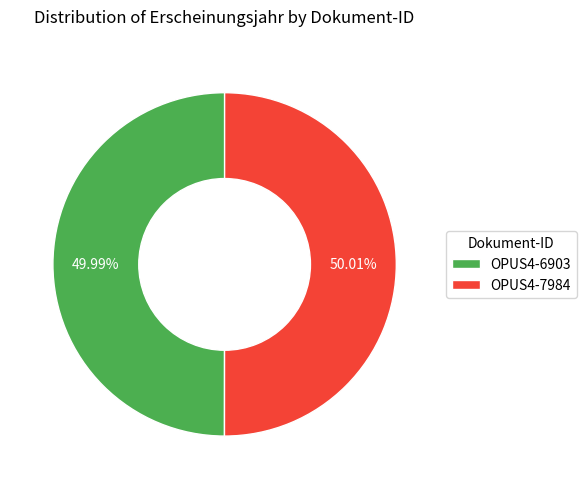

How many slices are in this pie chart?

2